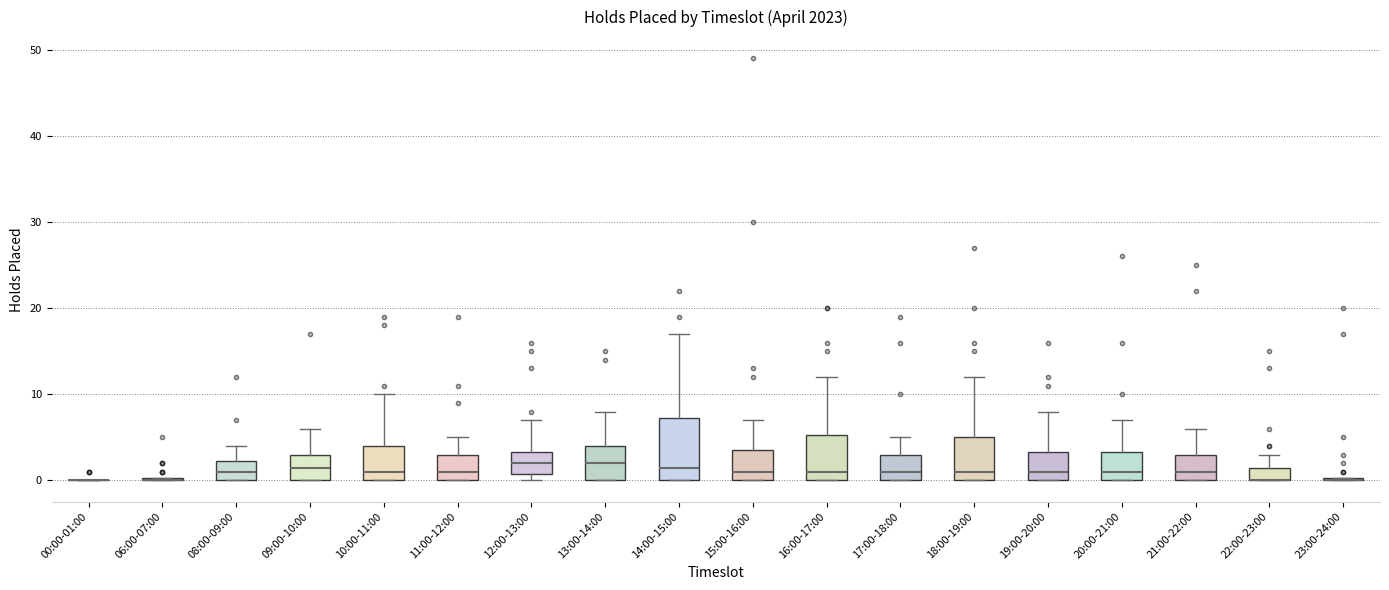

Reading left to right, read every box against the y-axis: the position of its median line, the range the box covers, and the ends of its whiskers. The values are not printed on the chart, so give them approximately, as read against the axis.

00:00-01:00: box collapsed to a line at 0, whiskers 0 to 0
06:00-07:00: box collapsed to a line at 0, whiskers 0 to 0
08:00-09:00: median 1, box 0 to 2, whiskers 0 to 4
09:00-10:00: median 2, box 0 to 3, whiskers 0 to 6
10:00-11:00: median 1, box 0 to 4, whiskers 0 to 10
11:00-12:00: median 1, box 0 to 3, whiskers 0 to 5
12:00-13:00: median 2, box 1 to 3, whiskers 0 to 7
13:00-14:00: median 2, box 0 to 4, whiskers 0 to 8
14:00-15:00: median 2, box 0 to 7, whiskers 0 to 17
15:00-16:00: median 1, box 0 to 4, whiskers 0 to 7
16:00-17:00: median 1, box 0 to 5, whiskers 0 to 12
17:00-18:00: median 1, box 0 to 3, whiskers 0 to 5
18:00-19:00: median 1, box 0 to 5, whiskers 0 to 12
19:00-20:00: median 1, box 0 to 3, whiskers 0 to 8
20:00-21:00: median 1, box 0 to 3, whiskers 0 to 7
21:00-22:00: median 1, box 0 to 3, whiskers 0 to 6
22:00-23:00: median 0 (drawn on the box's lower edge), box 0 to 2, whiskers 0 to 3
23:00-24:00: box collapsed to a line at 0, whiskers 0 to 0